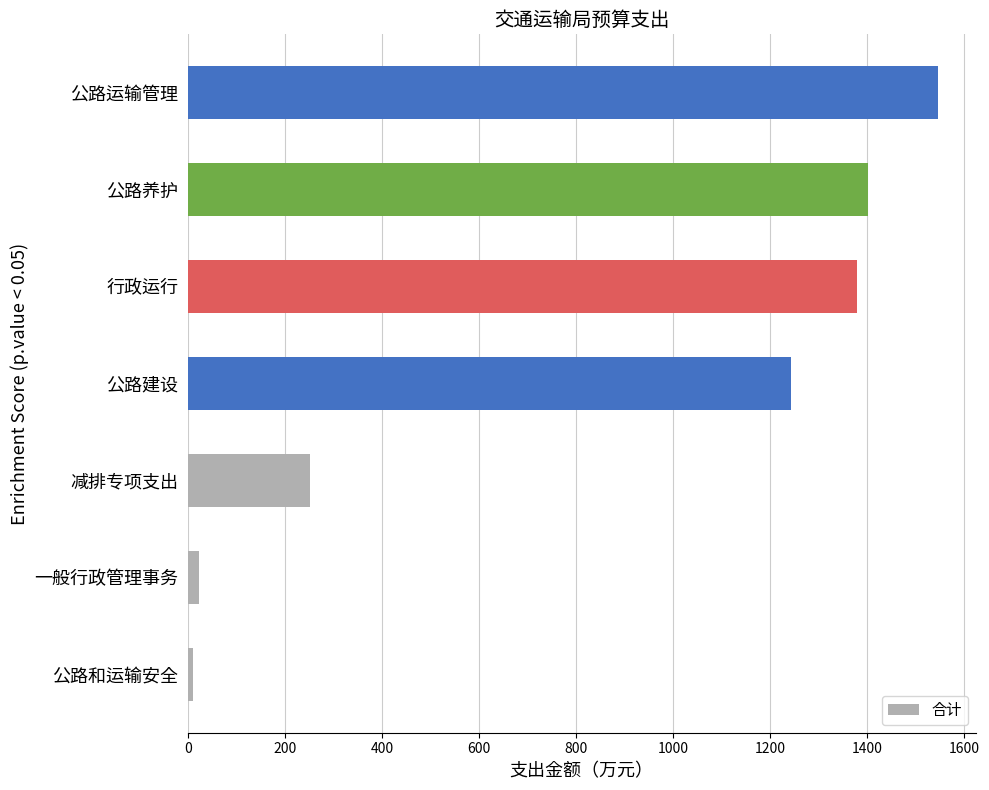

Reading bottom to top, extract all data points from this chart.

10.0	22.8	252.0	1242.0	1378.0	1400.5	1545.8